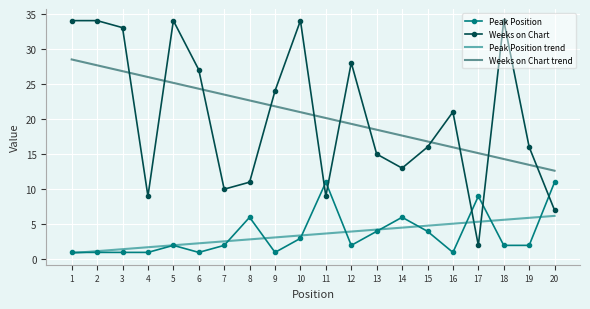

What is the highest value of the Peak Position series?

11.0